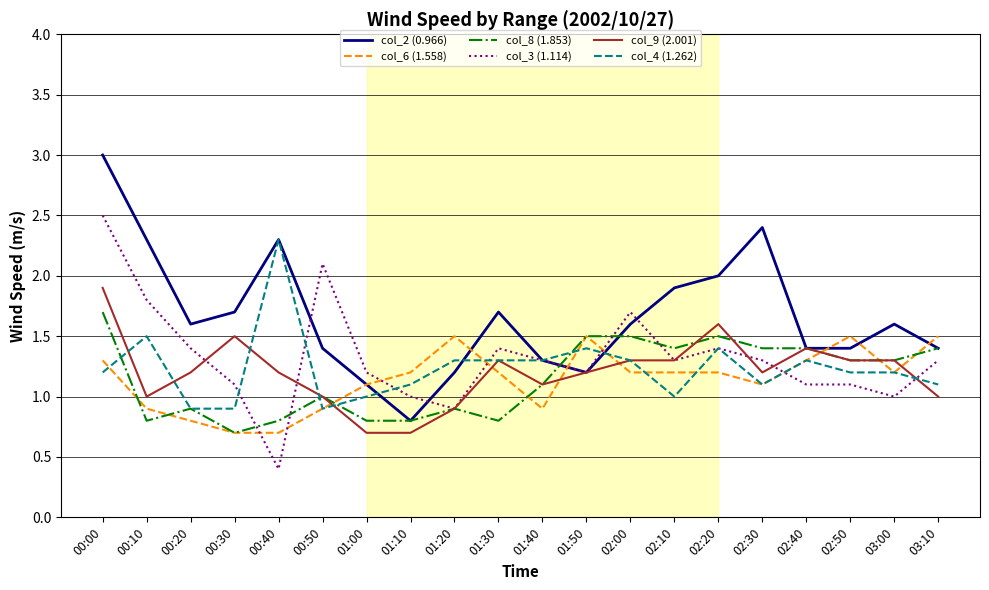

What is the difference between the maximum and minimum values in the col_3 (1.114) series?

2.1